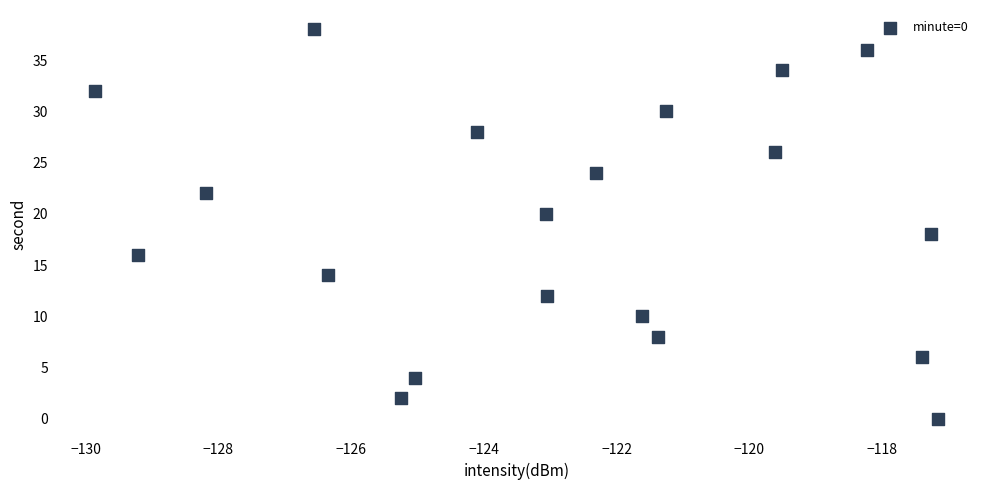

What is the range of Y values (max minus min)?

38